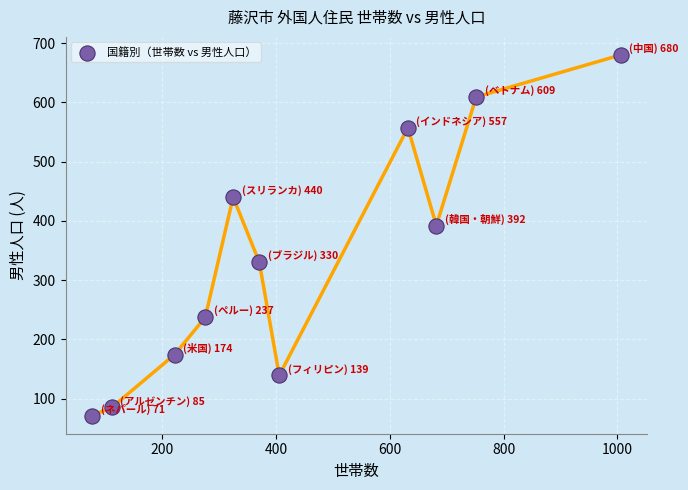

What is the average X value?

442